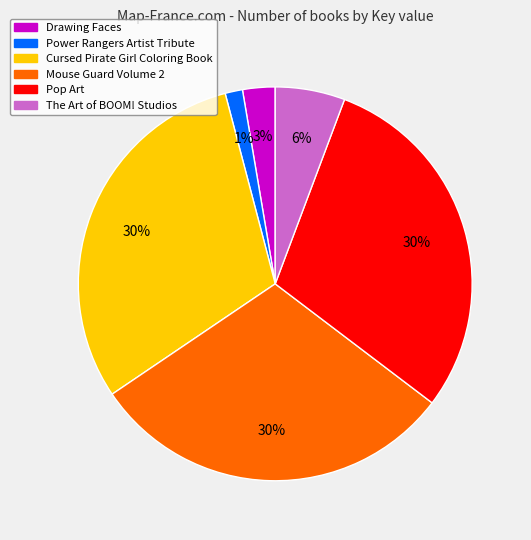

Does any single category account for the majority?

No